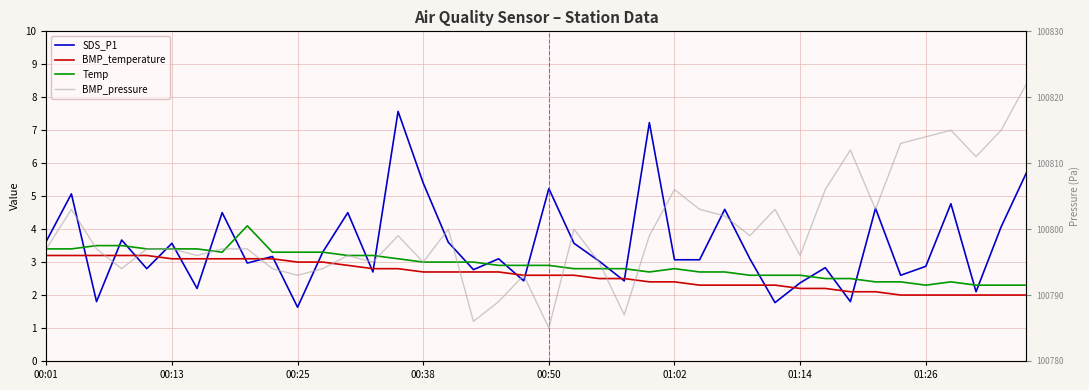

What is the difference between the maximum and minimum values in the BMP_temperature series?

1.2